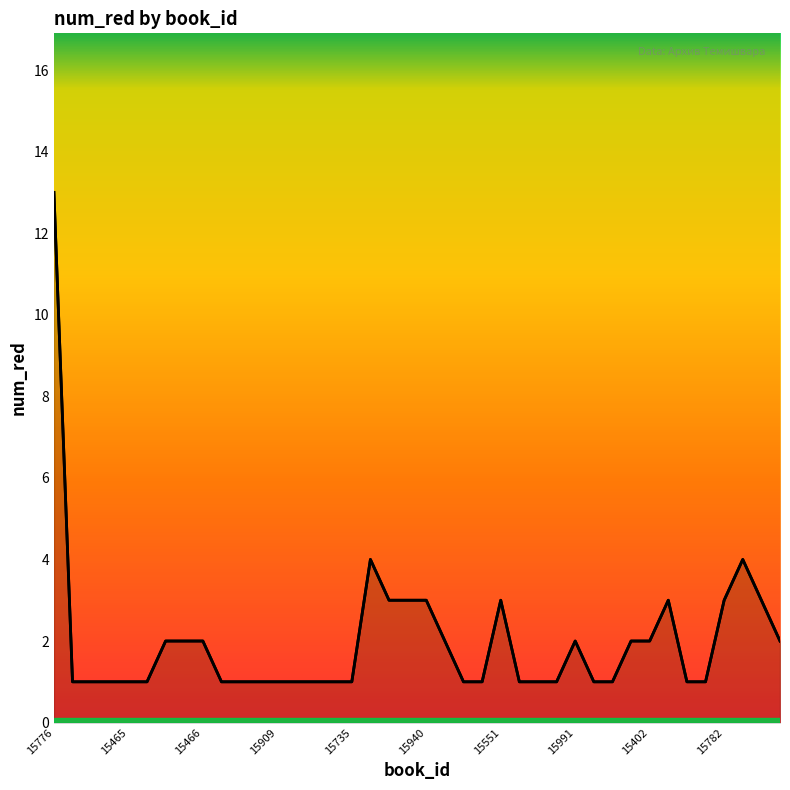

What is the difference between the maximum and minimum values?

12